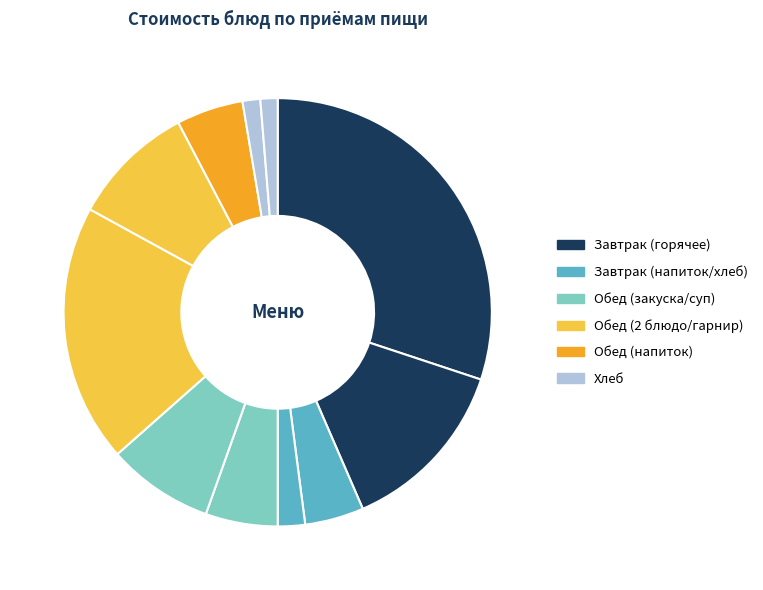

How many segments does this pie chart have?

11